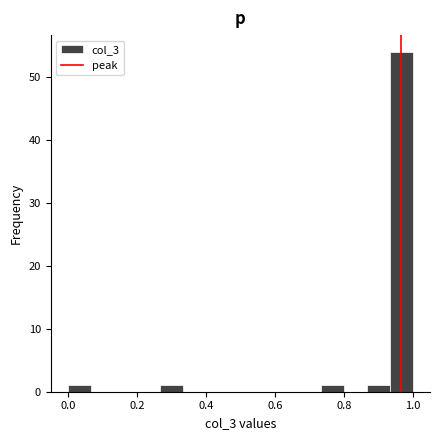

Read against the x-axis, roughly where is the centre of the tallest bar?

0.96